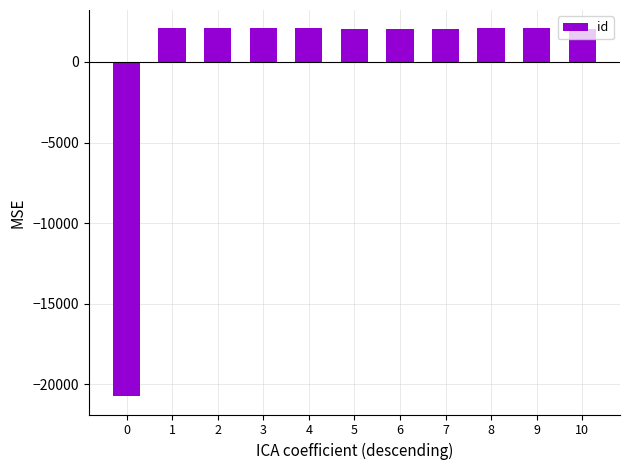

Is it true that the value at 8 is 2966.5?

False